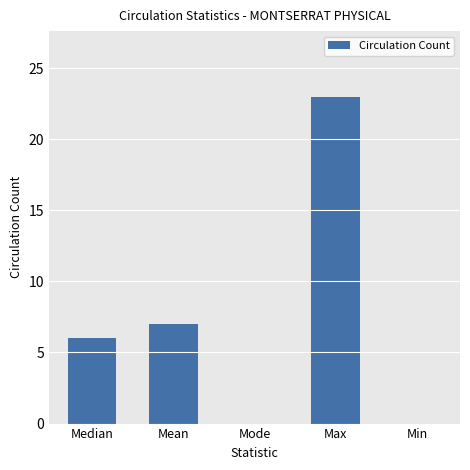

What is the maximum value shown in the chart?

23